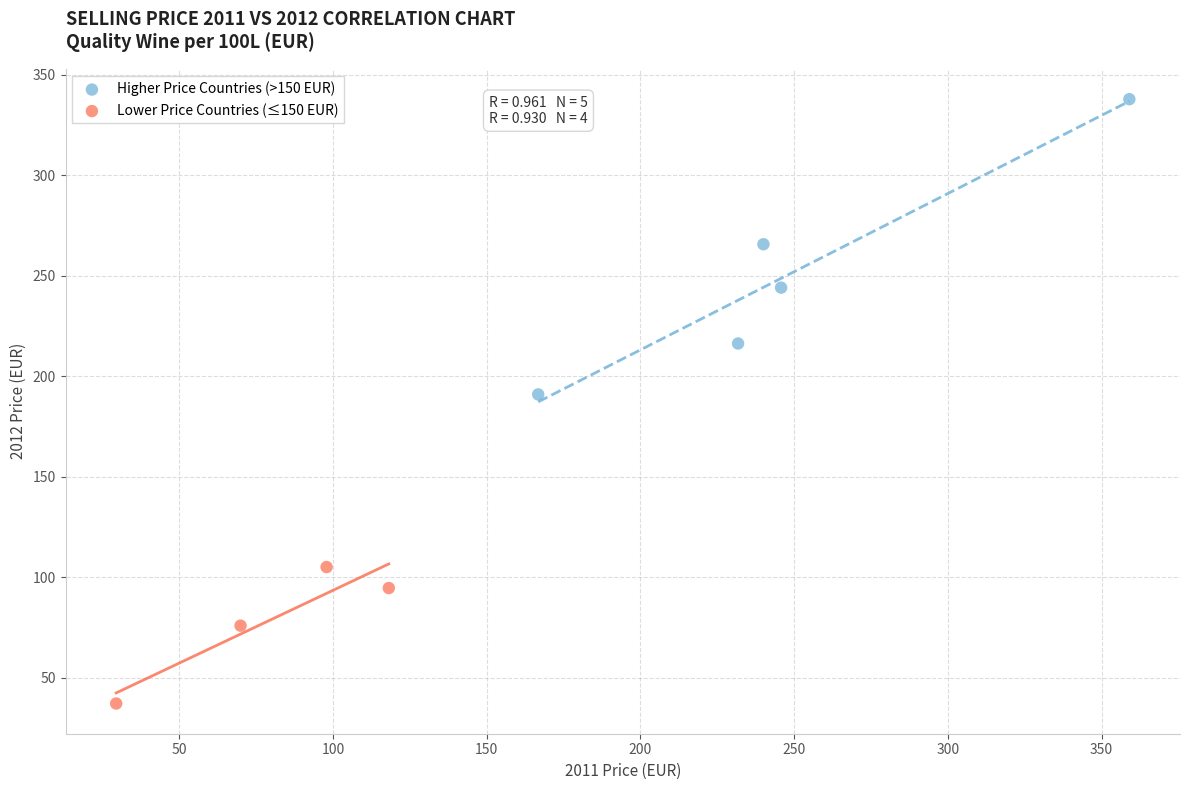

Which series contains the lowest Y value?

Lower Price Countries (≤150 EUR)